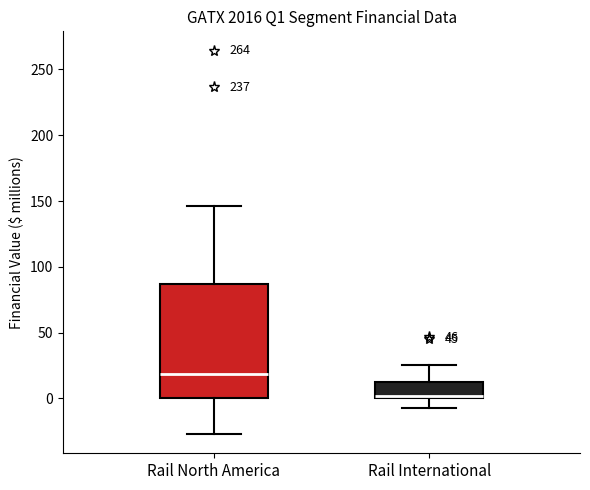

Reading left to right, transcribe this box plot: for each box, give where its median line is, the range the box spans, and where its two whiskers end, as read against the y-axis. The values are not printed on the chart, so give them approximately, as read against the axis.

Rail North America: median 20, box 0 to 85, whiskers -25 to 145
Rail International: median 0, box 0 to 15, whiskers -5 to 25